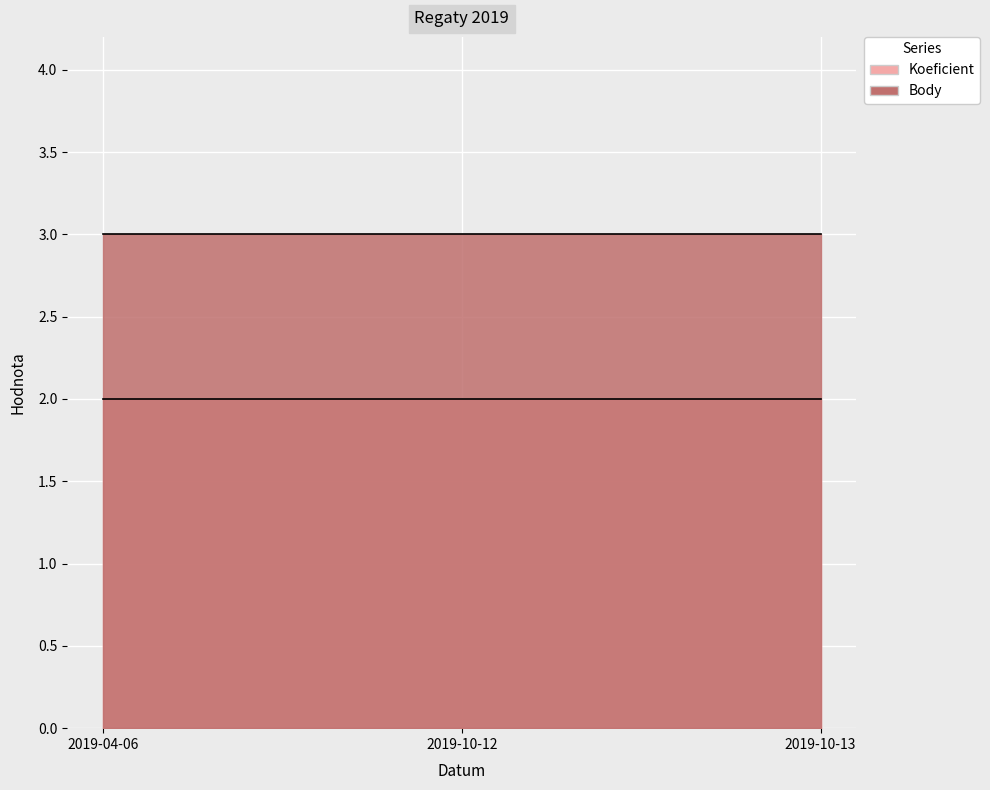

Which series has the largest range (max minus min)?

Koeficient